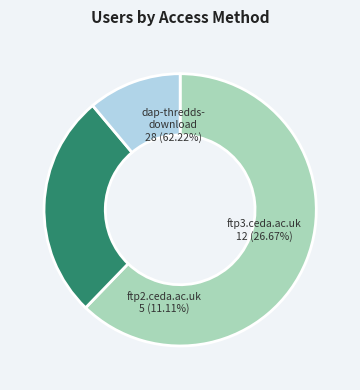

What percentage is NOT represented by ftp3.ceda.ac.uk?

73.3%